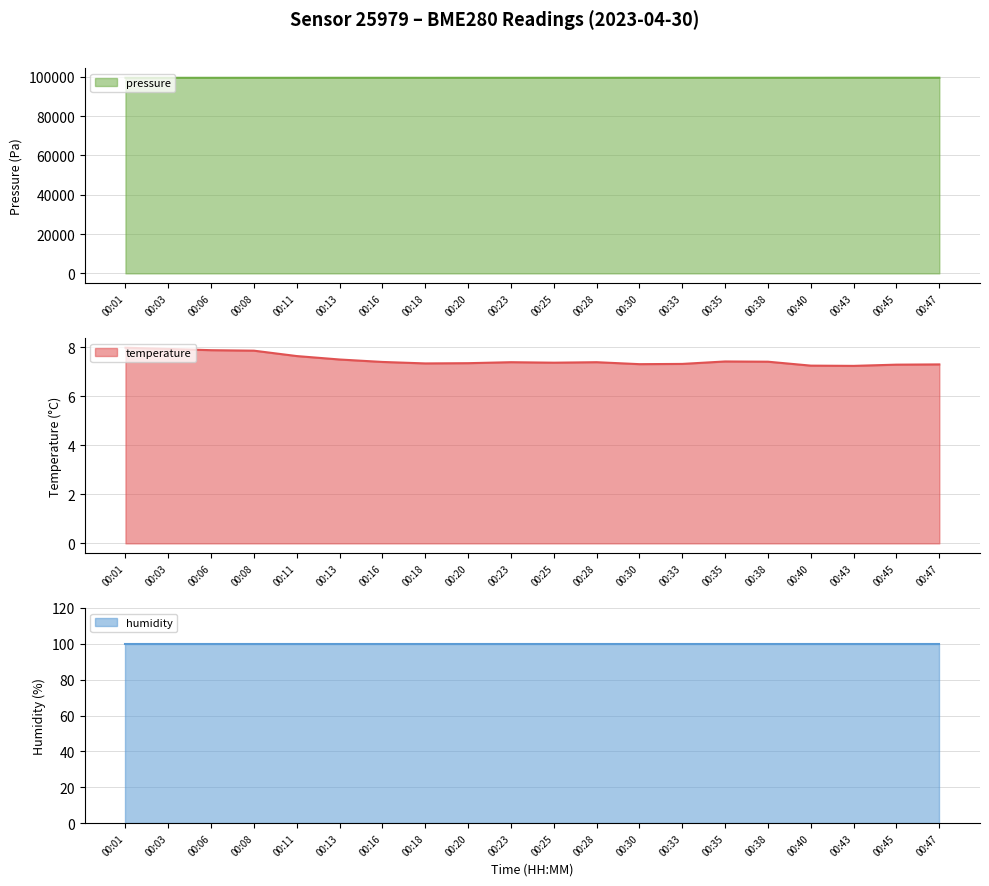

List the labels in order of pressure_norm value, smallest first.

00:06, 00:18, 00:03, 00:01, 00:08, 00:11, 00:23, 00:28, 00:20, 00:13, 00:33, 00:25, 00:16, 00:38, 00:35, 00:30, 00:40, 00:47, 00:45, 00:43